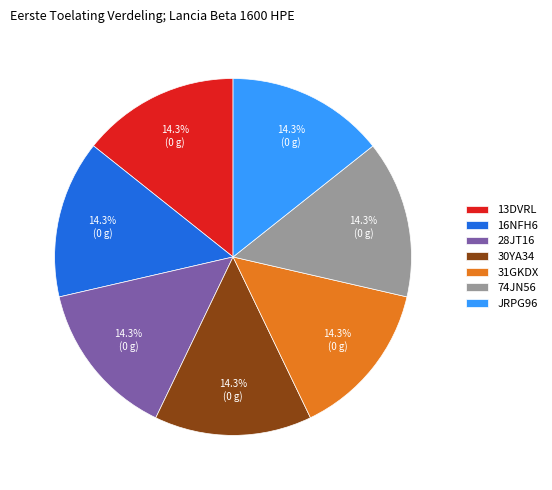

Combined, what portion of the pie is 31GKDX and 16NFH6?

28.6%